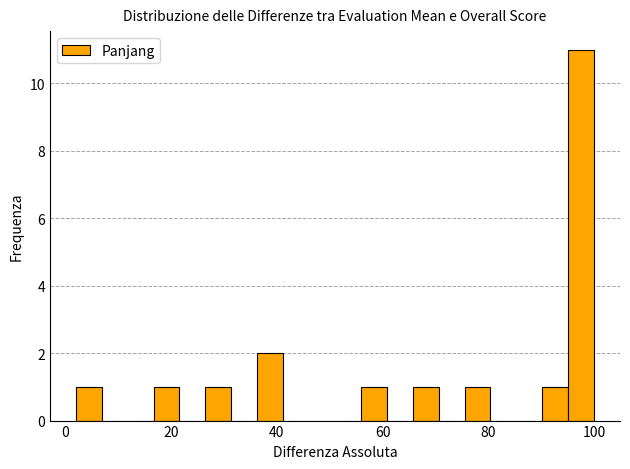

Read against the x-axis, roughly where is the centre of the tallest bar?

98